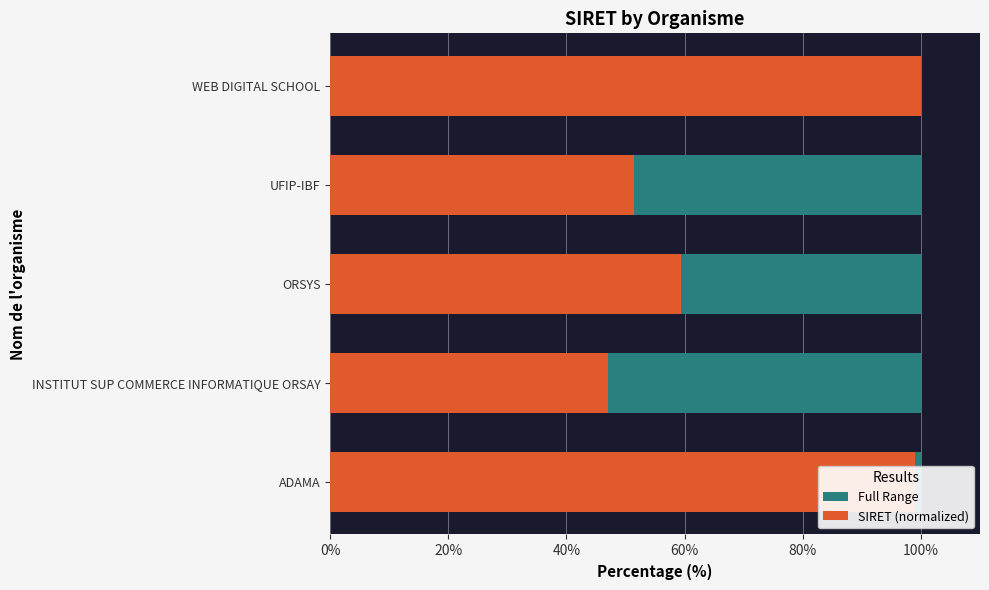

What is the spread (max minus min) of values at 0%?

98.4